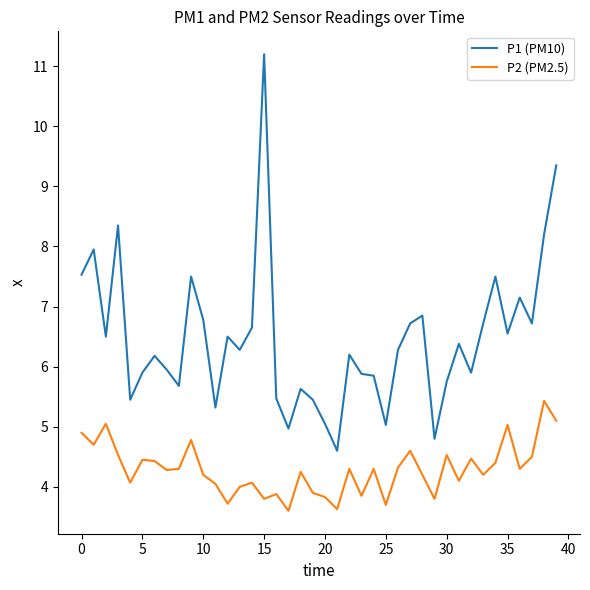

Rank the series by their maximum value, from lowest to highest.

P2 (PM2.5), P1 (PM10)